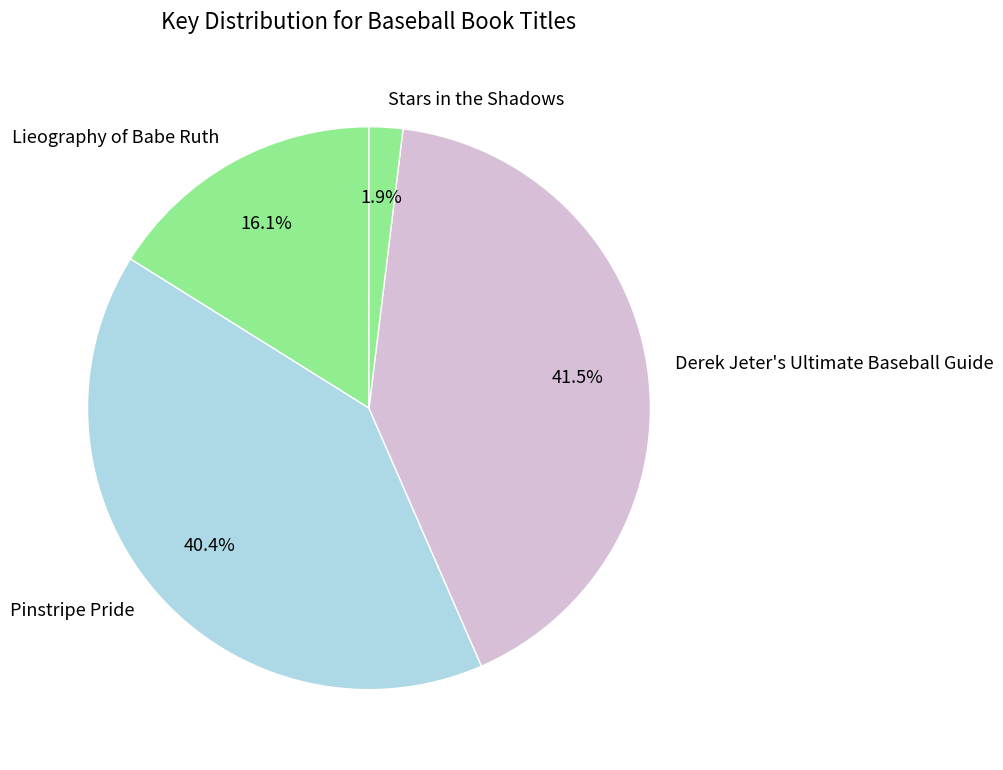

Does any single category account for the majority?

No